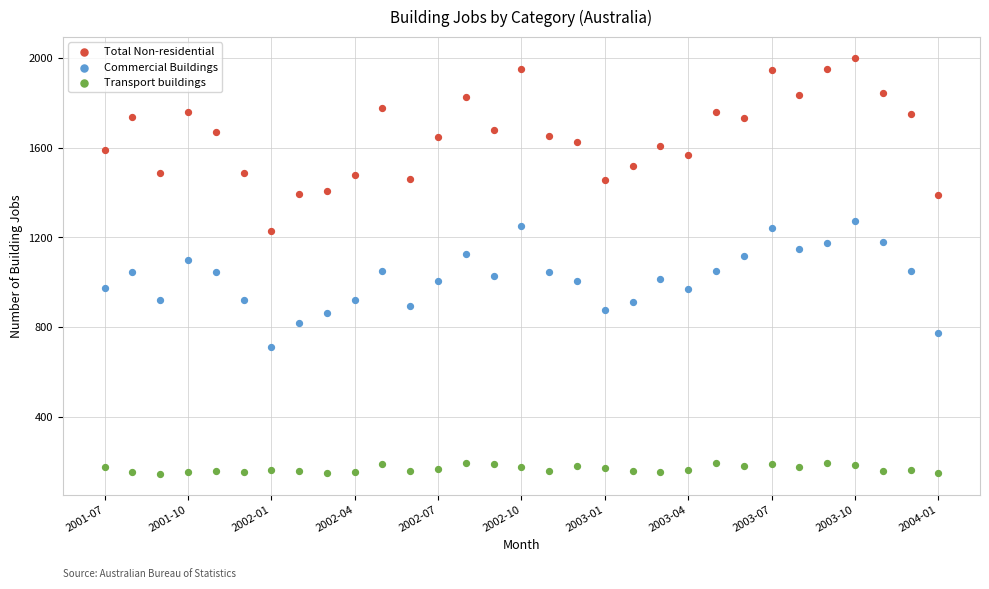

Across all data points, what is the range of Y values (max minus min)?

1855